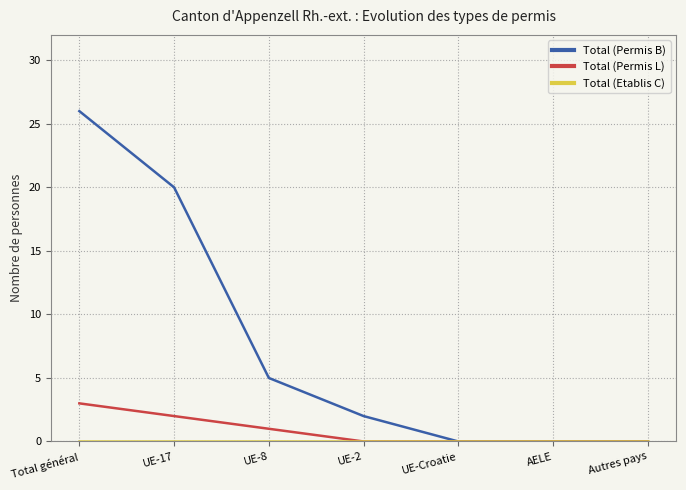

Count the number of categories in the chart.

7